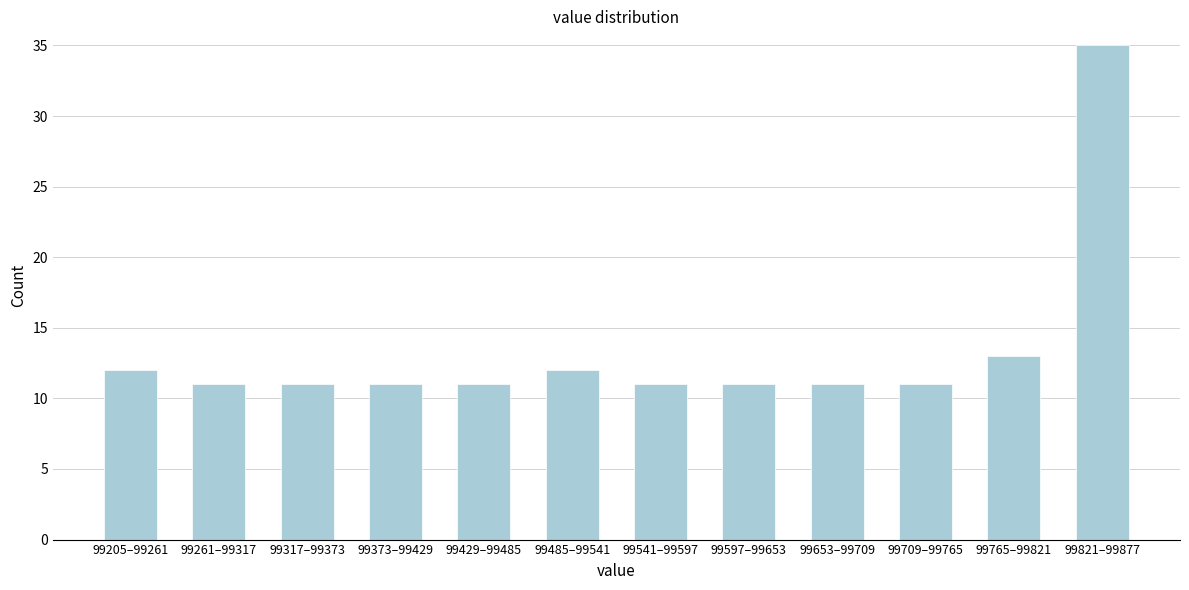

Reading left to right, extract all data points from this chart.

99205–99261=12	99261–99317=11	99317–99373=11	99373–99429=11	99429–99485=11	99485–99541=12	99541–99597=11	99597–99653=11	99653–99709=11	99709–99765=11	99765–99821=13	99821–99877=35